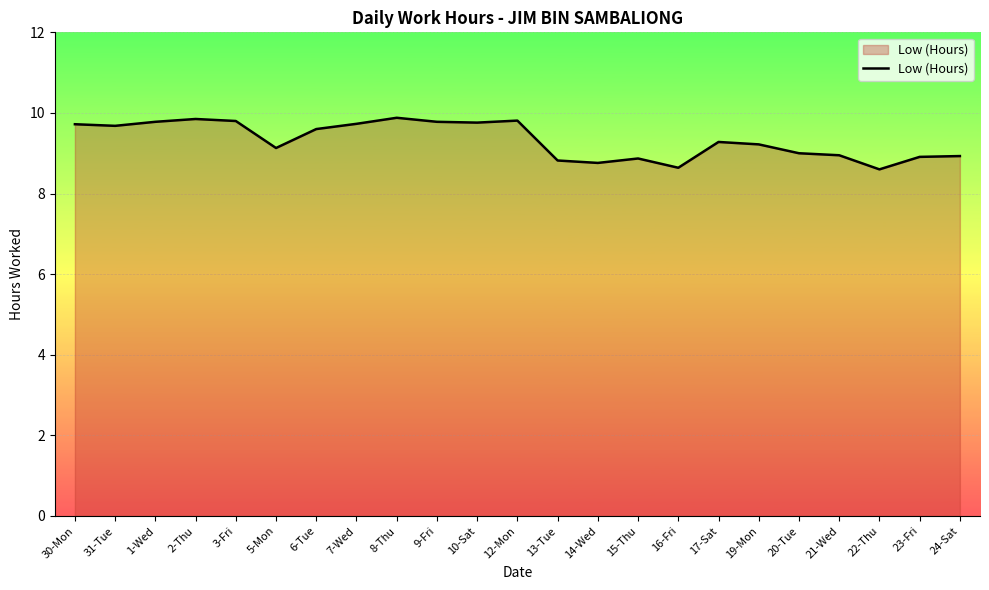

How many lines are shown in the chart?

1